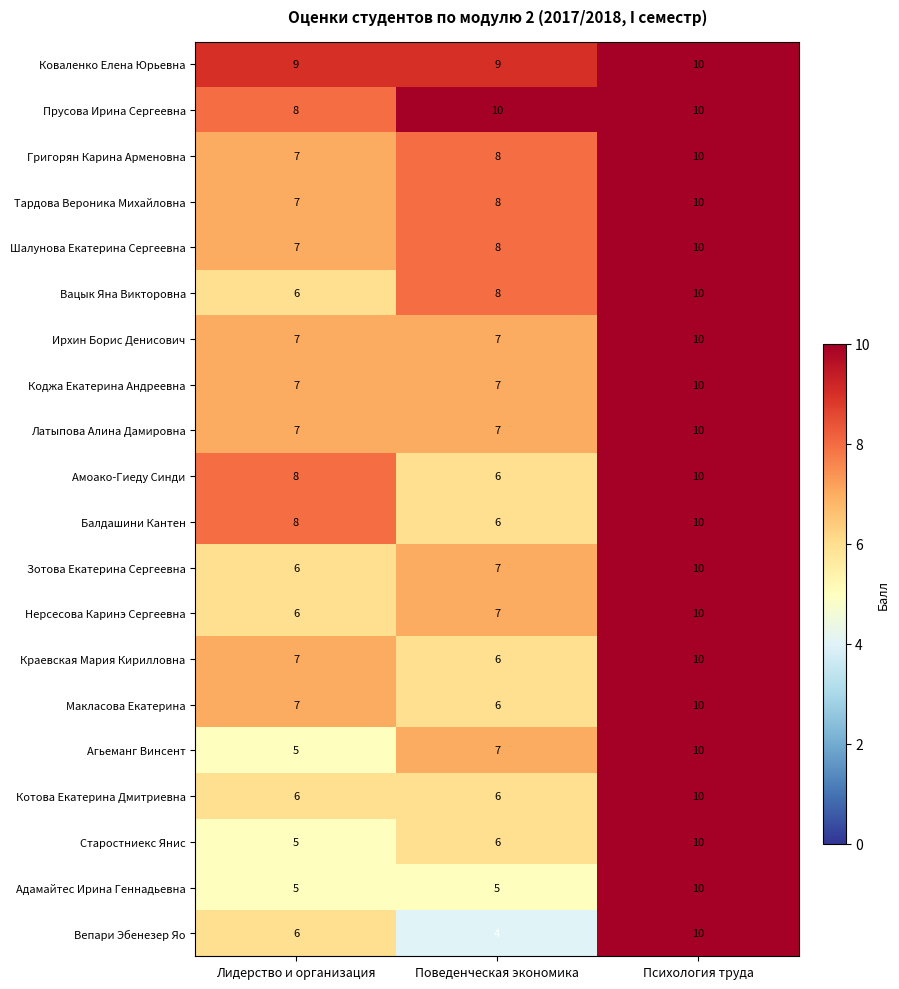

List the labels in order of Агьеманг Винсент value, largest first.

Психология труда, Поведенческая экономика, Лидерство и организация